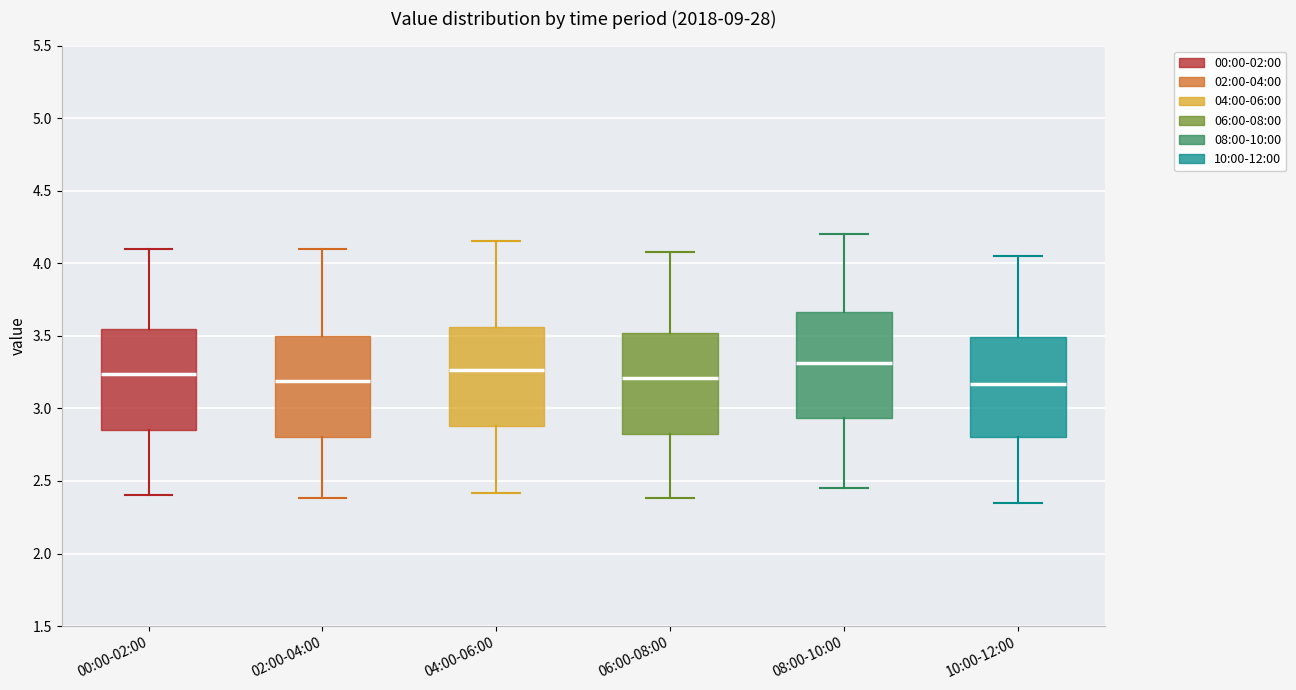

Reading left to right, transcribe this box plot: for each box, give where its median line is, the range the box spans, and where its two whiskers end, as read against the y-axis. The values are not printed on the chart, so give them approximately, as read against the axis.

00:00-02:00: median 3.25, box 2.85 to 3.55, whiskers 2.40 to 4.10
02:00-04:00: median 3.20, box 2.80 to 3.50, whiskers 2.40 to 4.10
04:00-06:00: median 3.25, box 2.90 to 3.55, whiskers 2.40 to 4.15
06:00-08:00: median 3.20, box 2.85 to 3.50, whiskers 2.40 to 4.10
08:00-10:00: median 3.30, box 2.95 to 3.65, whiskers 2.45 to 4.20
10:00-12:00: median 3.15, box 2.80 to 3.50, whiskers 2.35 to 4.05